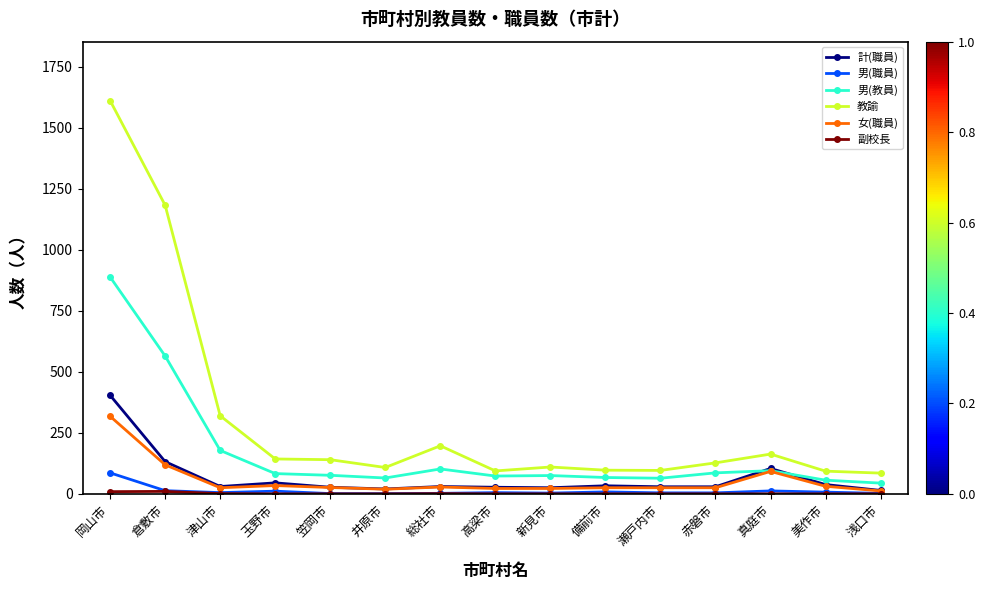

What is the value of the 女(職員) point at the 12th from the left?

25